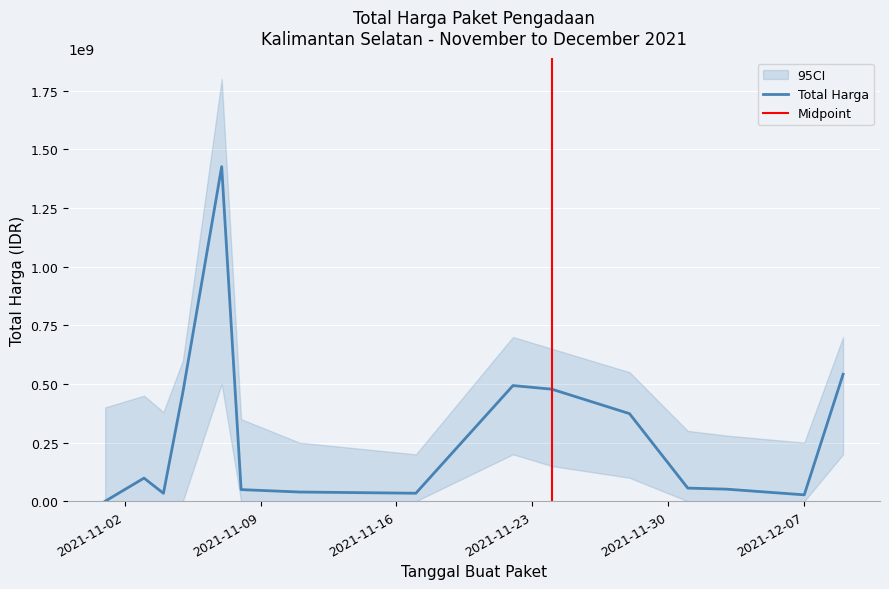

What is the label of the 2nd point from the left?

2021-11-03